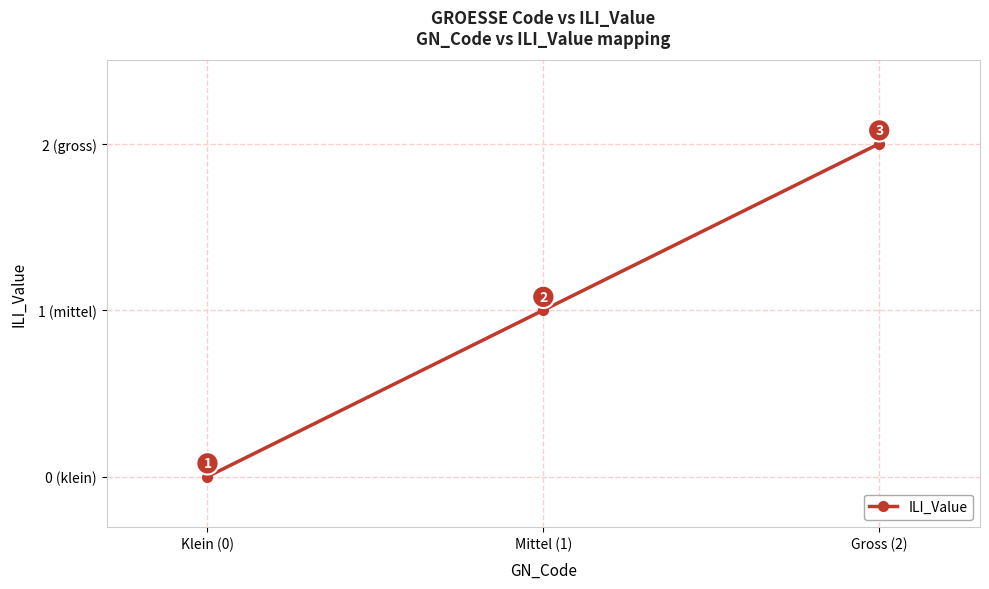

What is the difference between the values at Klein (0) and Gross (2)?

2